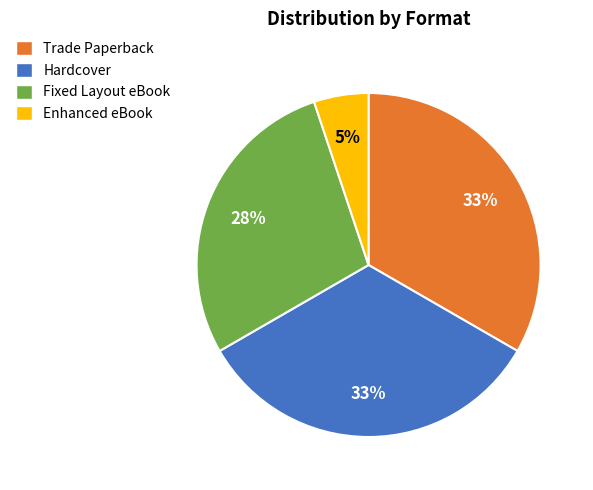

Count the number of slices in the pie.

4